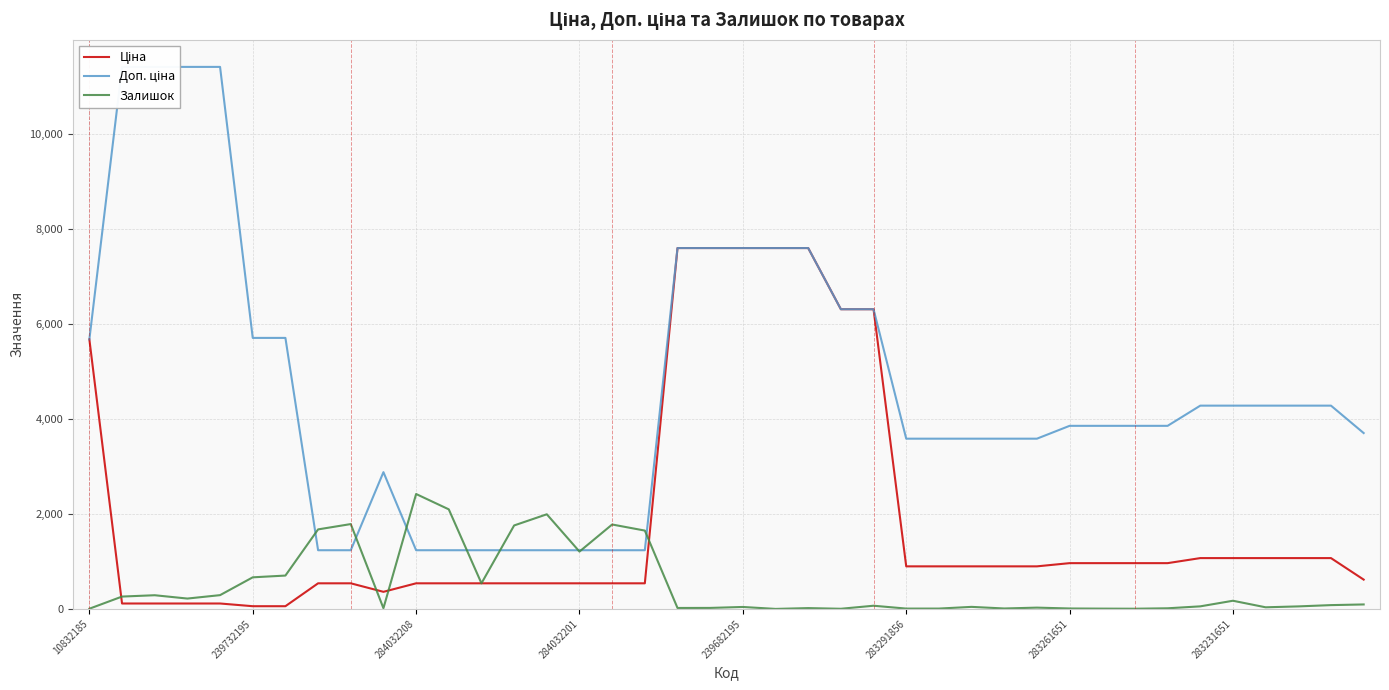

Which series has the widest spread of values?

Доп. ціна